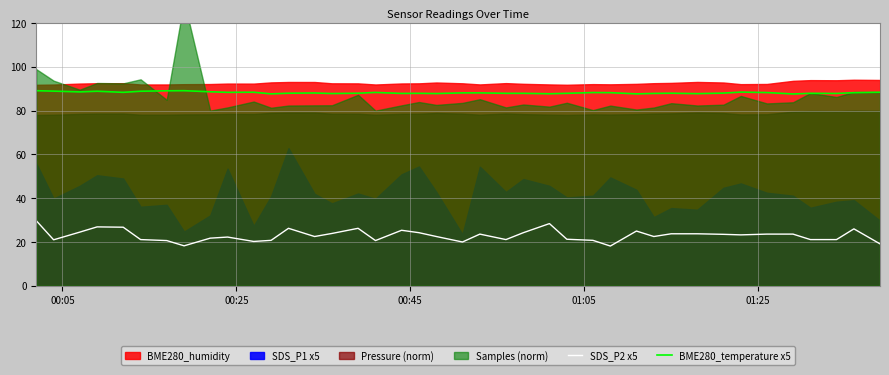

True or false: BME280_temperature x5 and SDS_P2 x5 intersect in this chart.

False